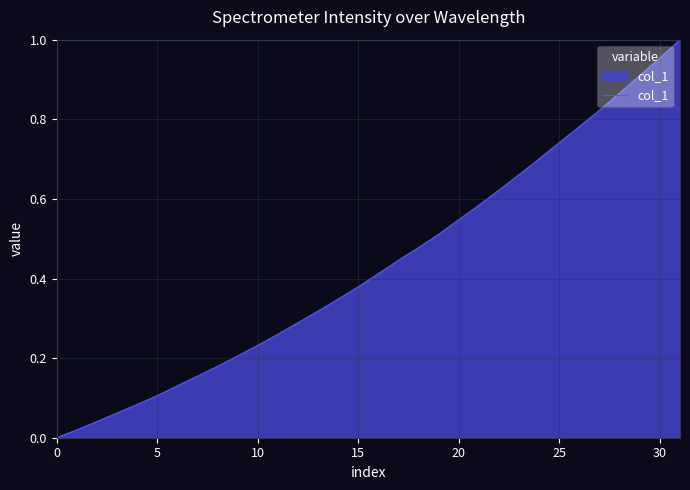

How many values are above zero?

31